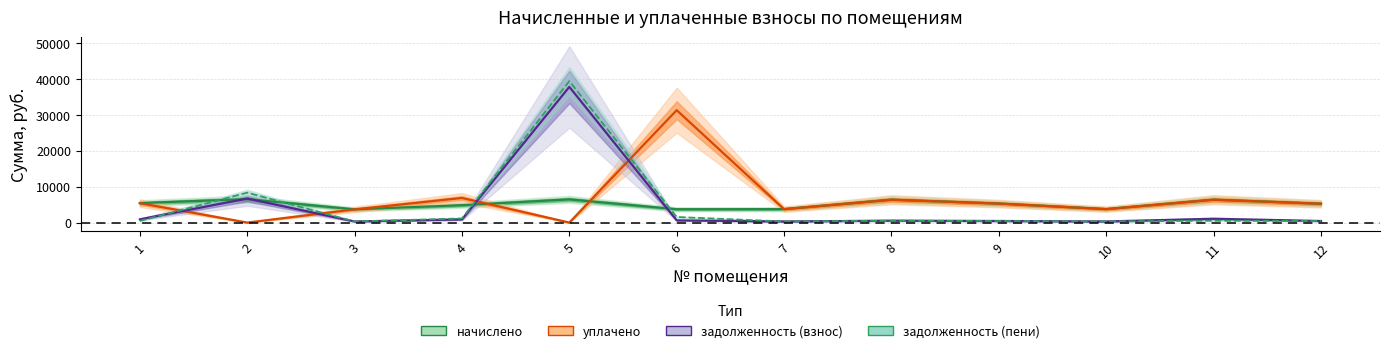

True or false: уплачено has more than 1 points higher than both neighbors.

True